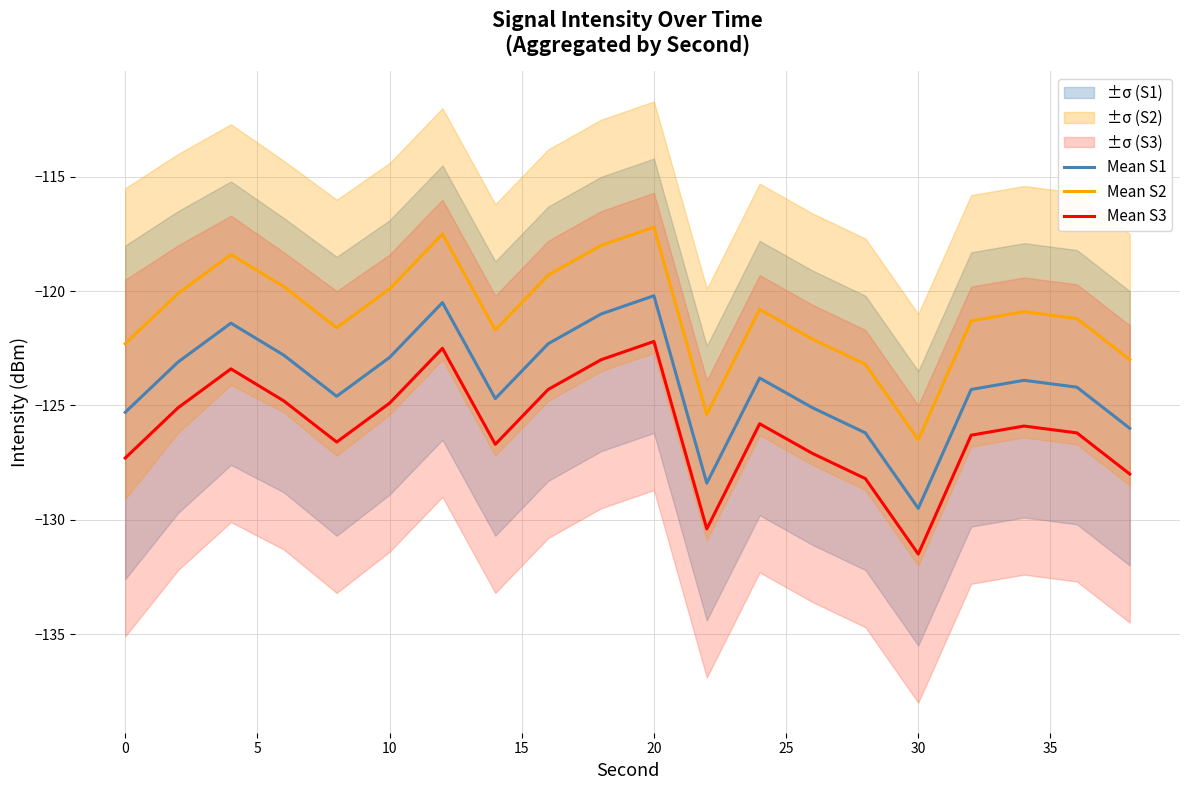

True or false: Mean S1 has a value of -122.9 at 10.

True